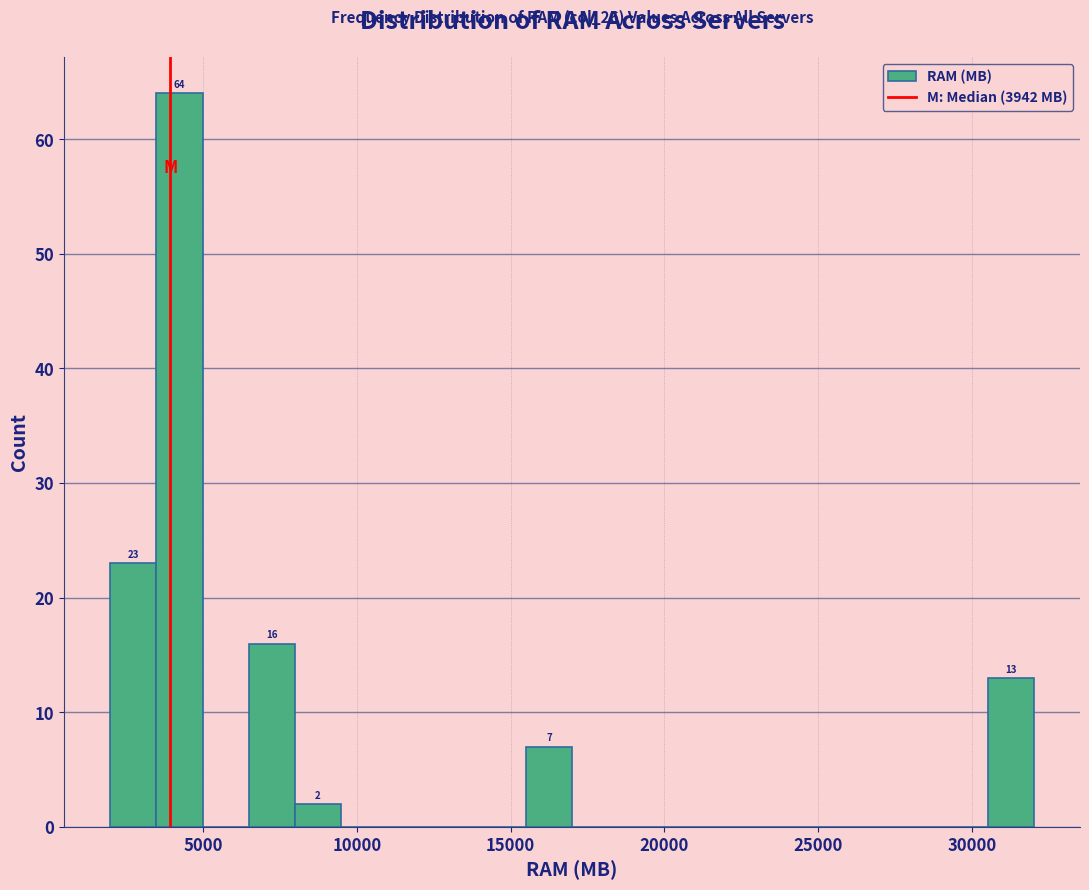

Read against the x-axis, roughly where is the centre of the tallest bar?

4000